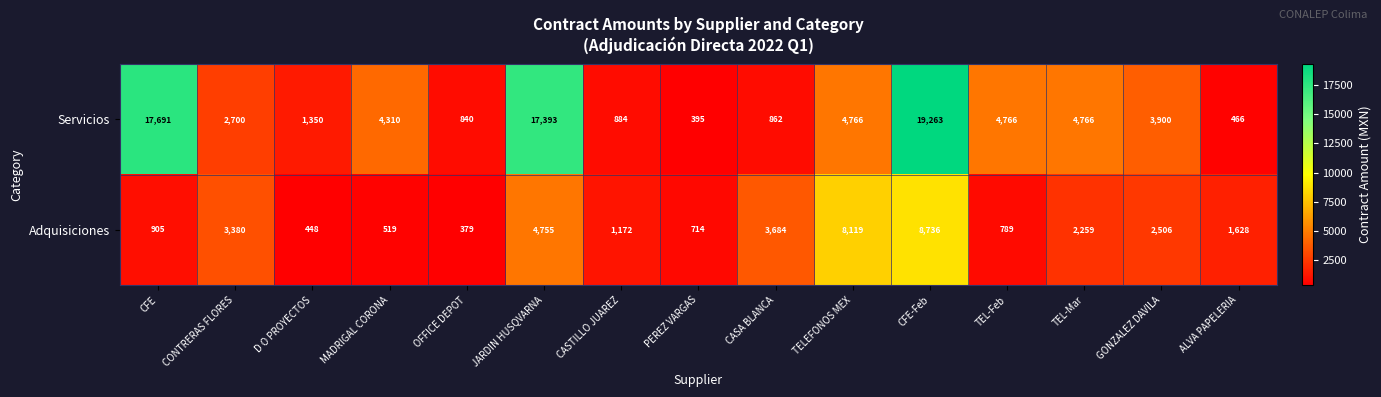

How many series are shown in this chart?

2